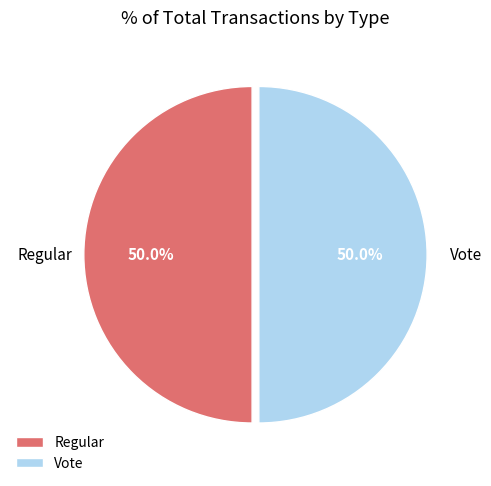

Combined, do Regular and Vote account for over 50%?

Yes